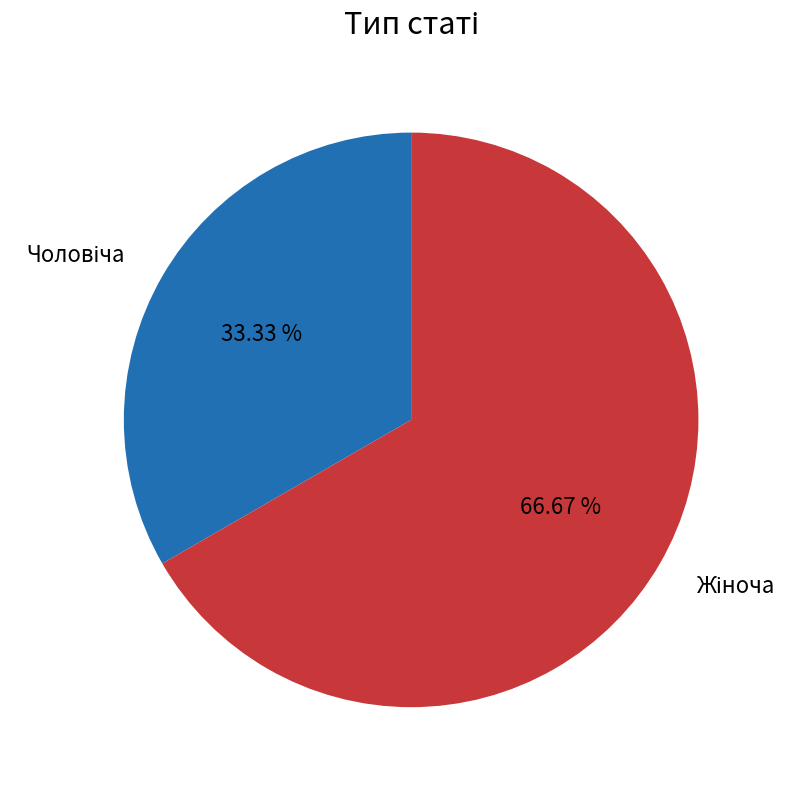

What percentage is the Чоловіча slice, to the nearest percent?

33%